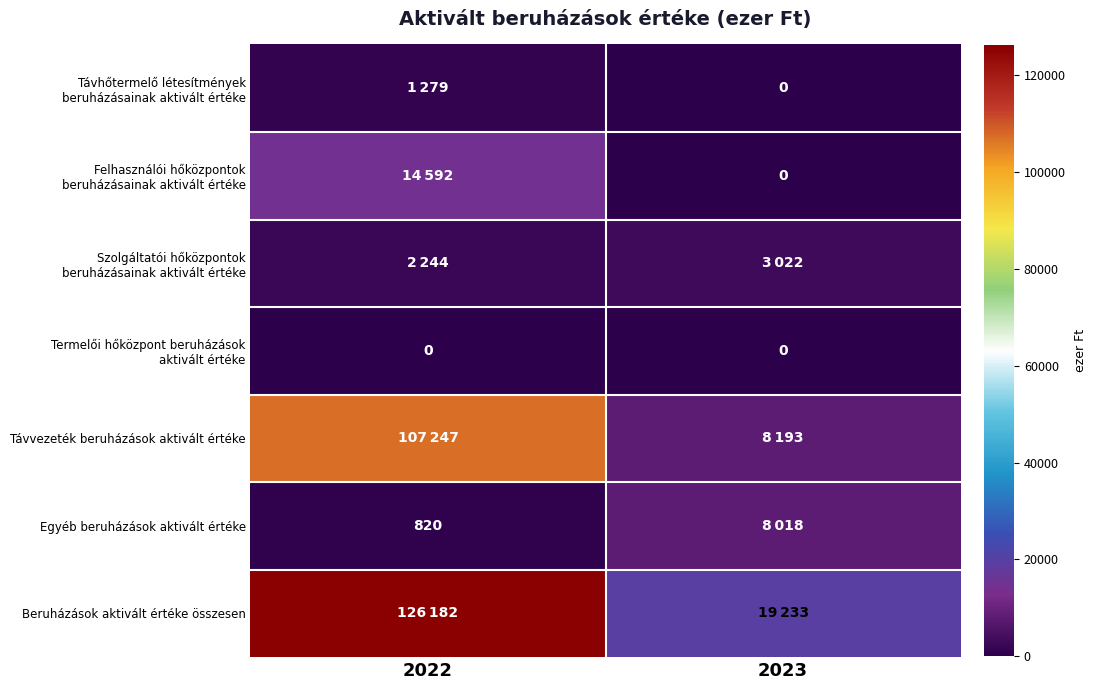

How many distinct data groups are displayed?

7